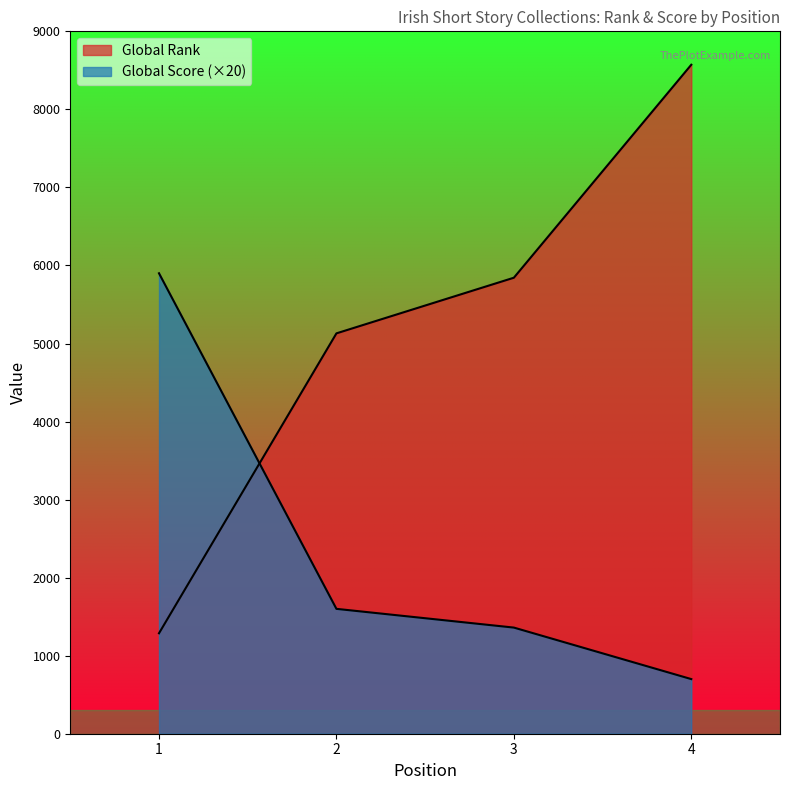

What is the value of the Global Rank point at the 4th from the left?

8572